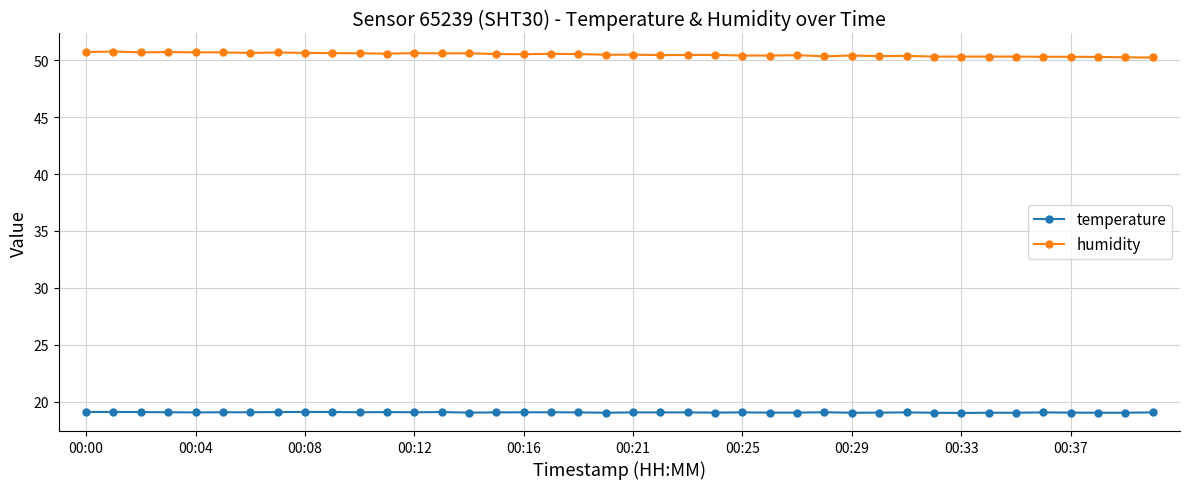

How many lines are shown in the chart?

2